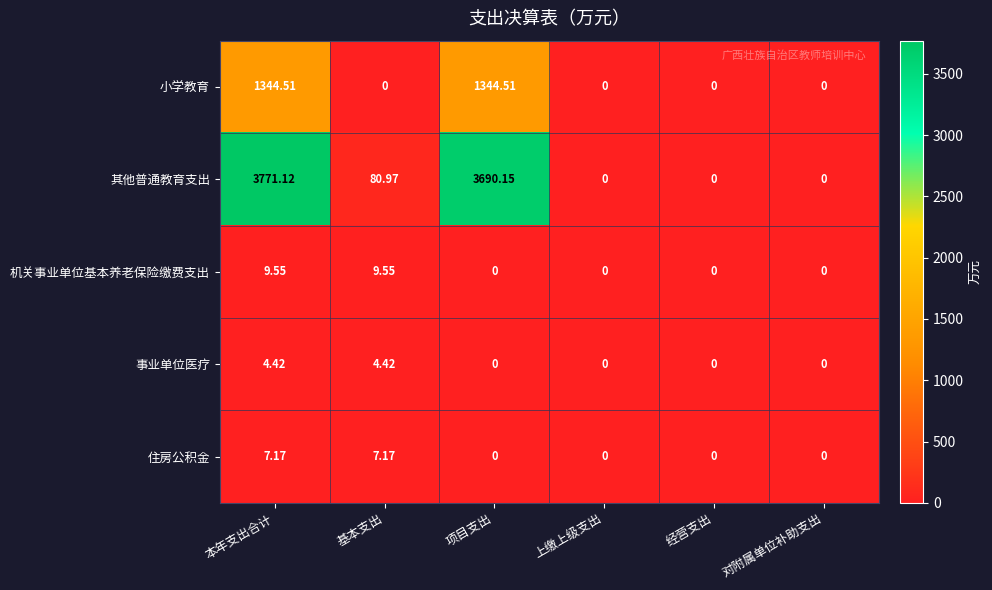

Where does the 其他普通教育支出 series first go above 80?

本年支出合计